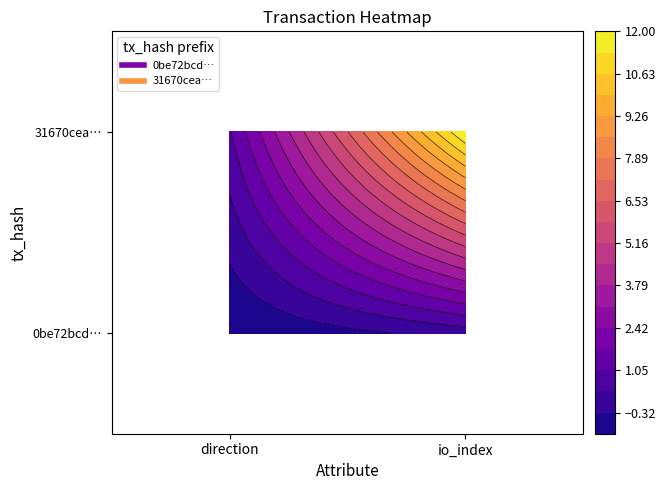

Is it true that 31670cea9fa364e598dea8384eafe81fa92f456 equals 1 at 0?

False